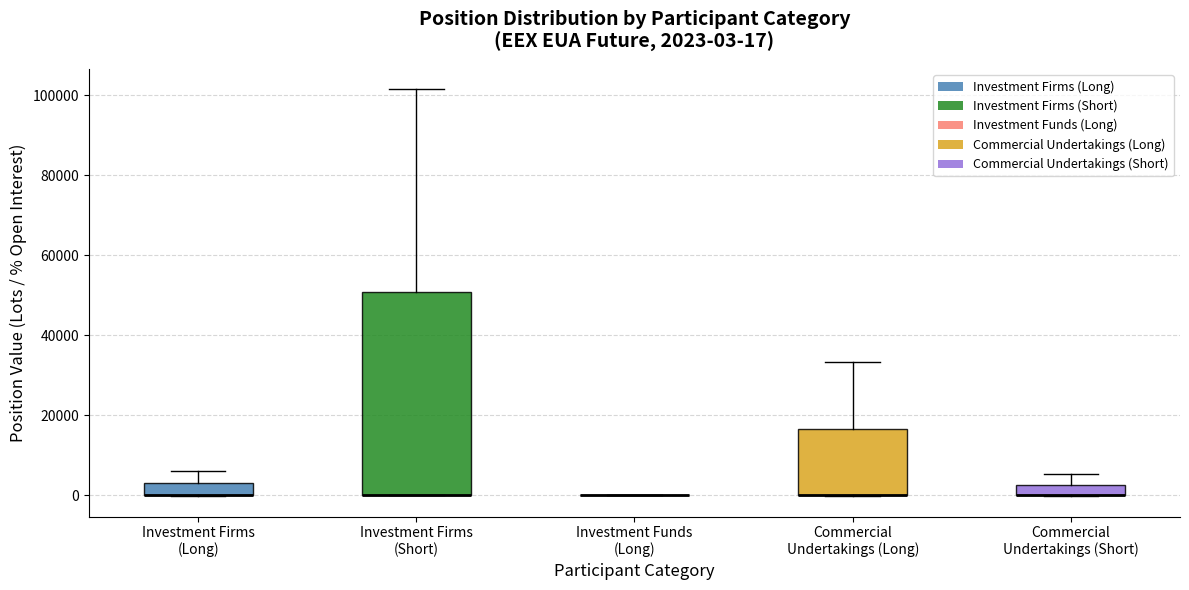

Comparing the boxes themselves (not the whiskers), which one is the tallest?

Investment Firms (Short)